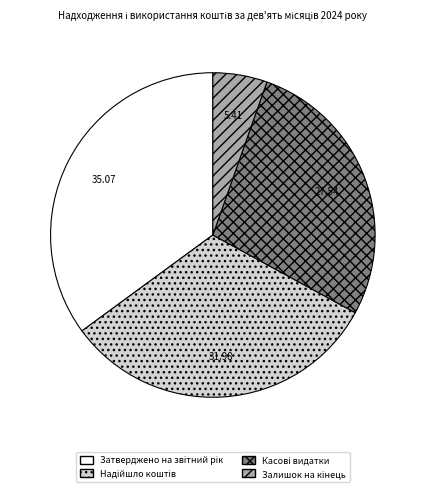

Is there a majority slice in this chart?

No